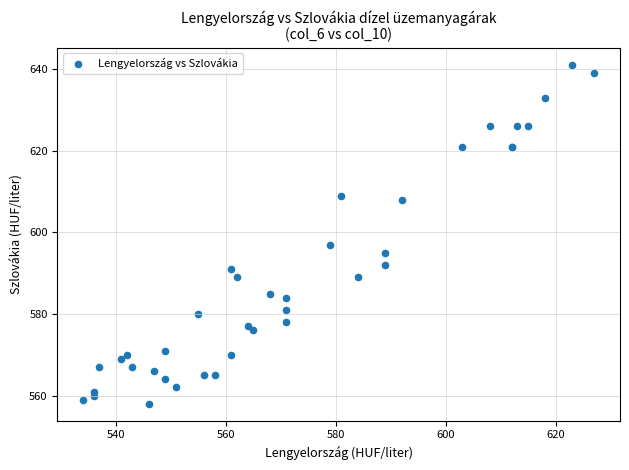

What Y value in the scatter plot is closest to 599?

597